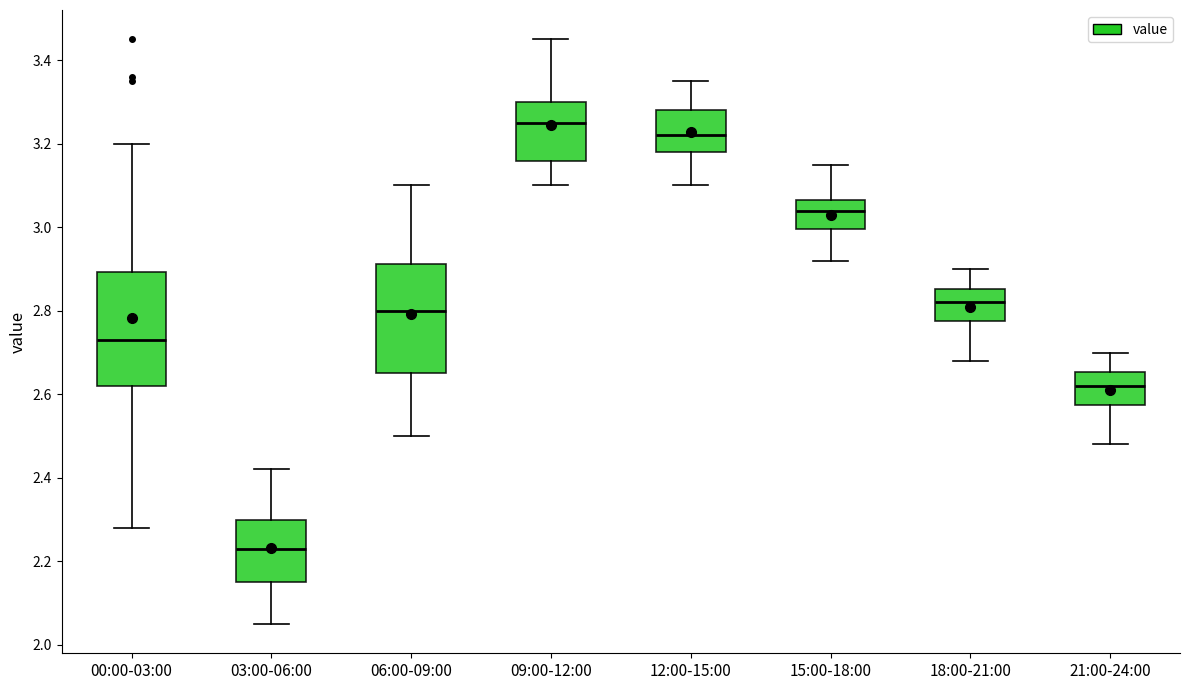

Which box has the lowest median line?

03:00-06:00